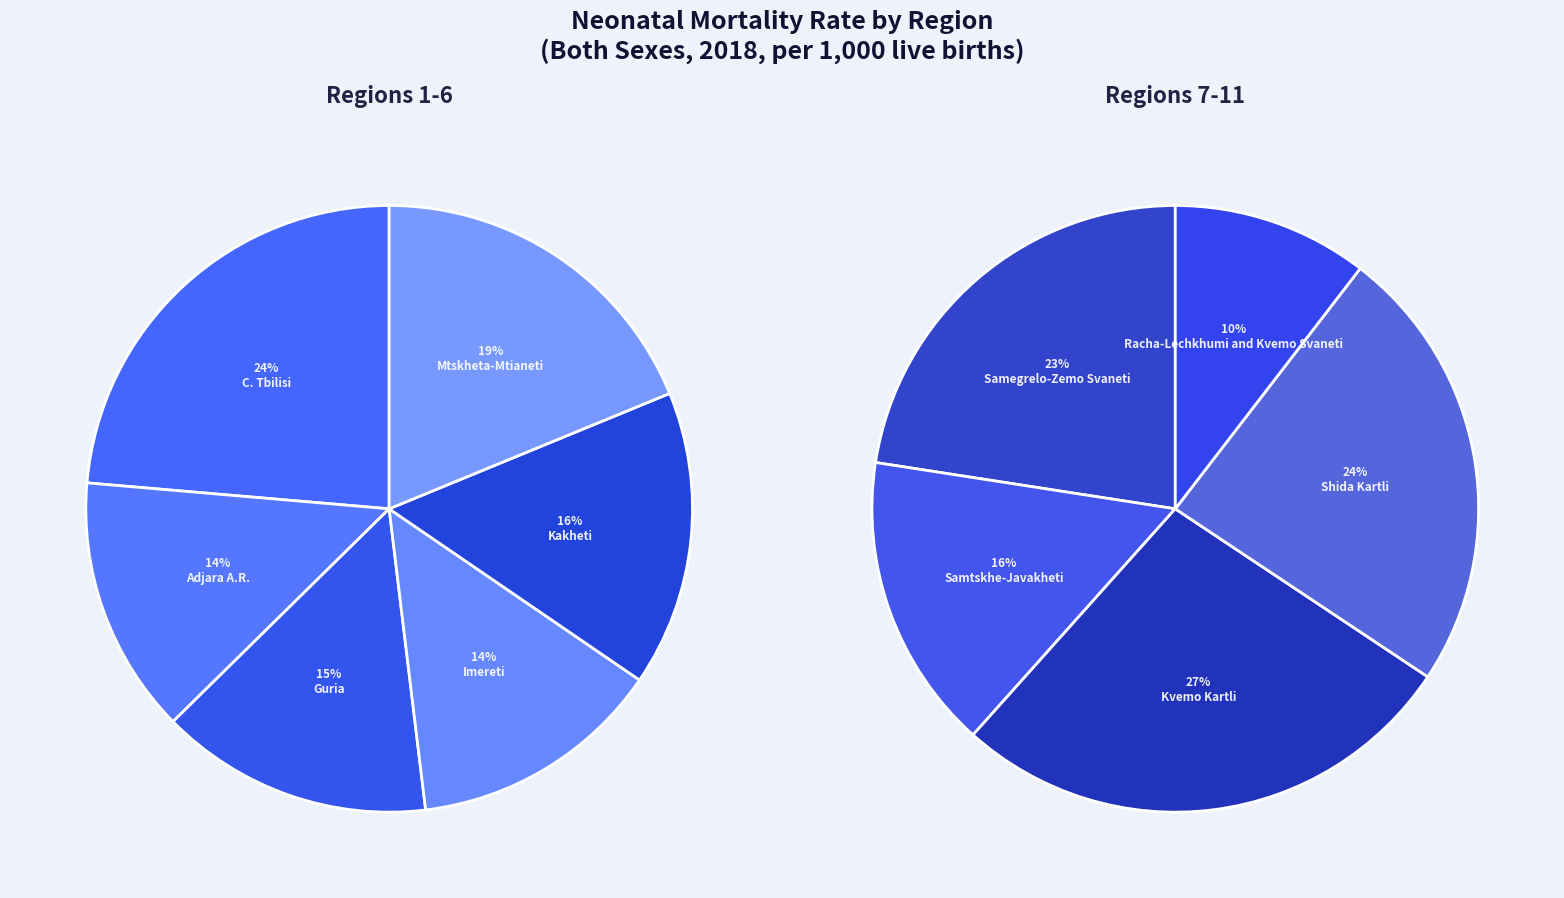

True or false: Mtskheta-Mtianeti accounts for 2% of the total.

False